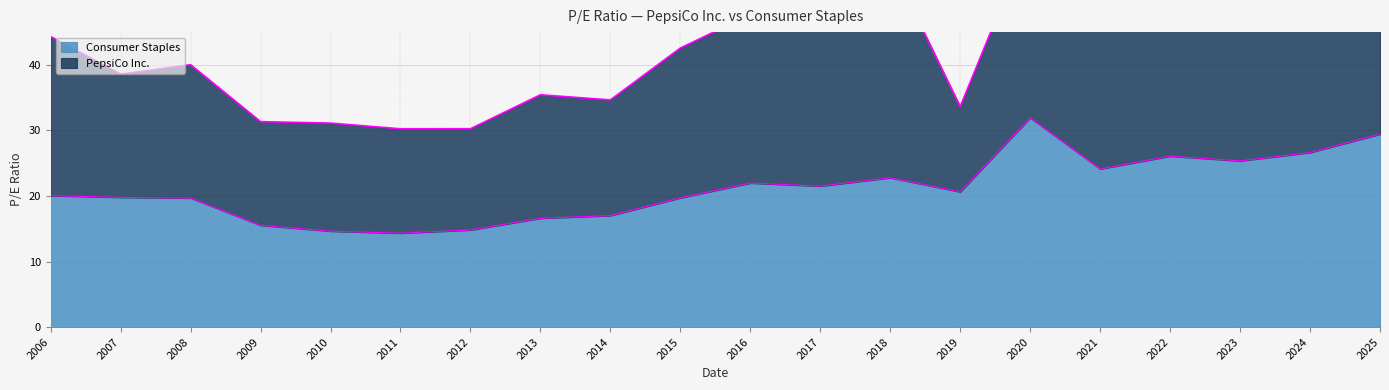

At which label does Consumer Staples reach its peak?

2020